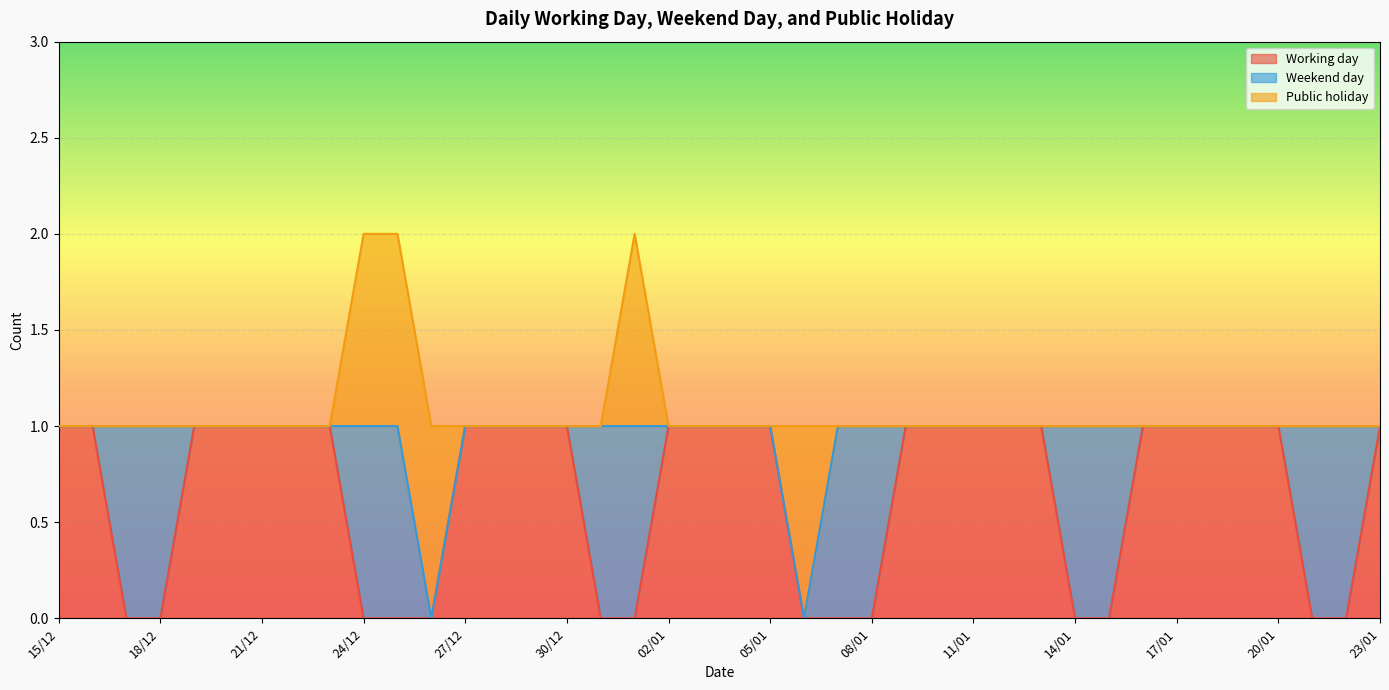

Between which two adjacent categories do Public holiday and Weekend day first intersect?

06/01 and 07/01